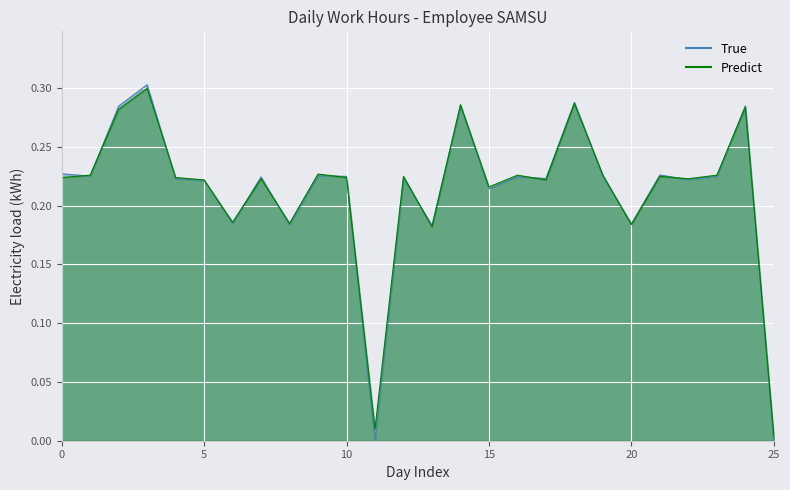

How many lines are shown in the chart?

2